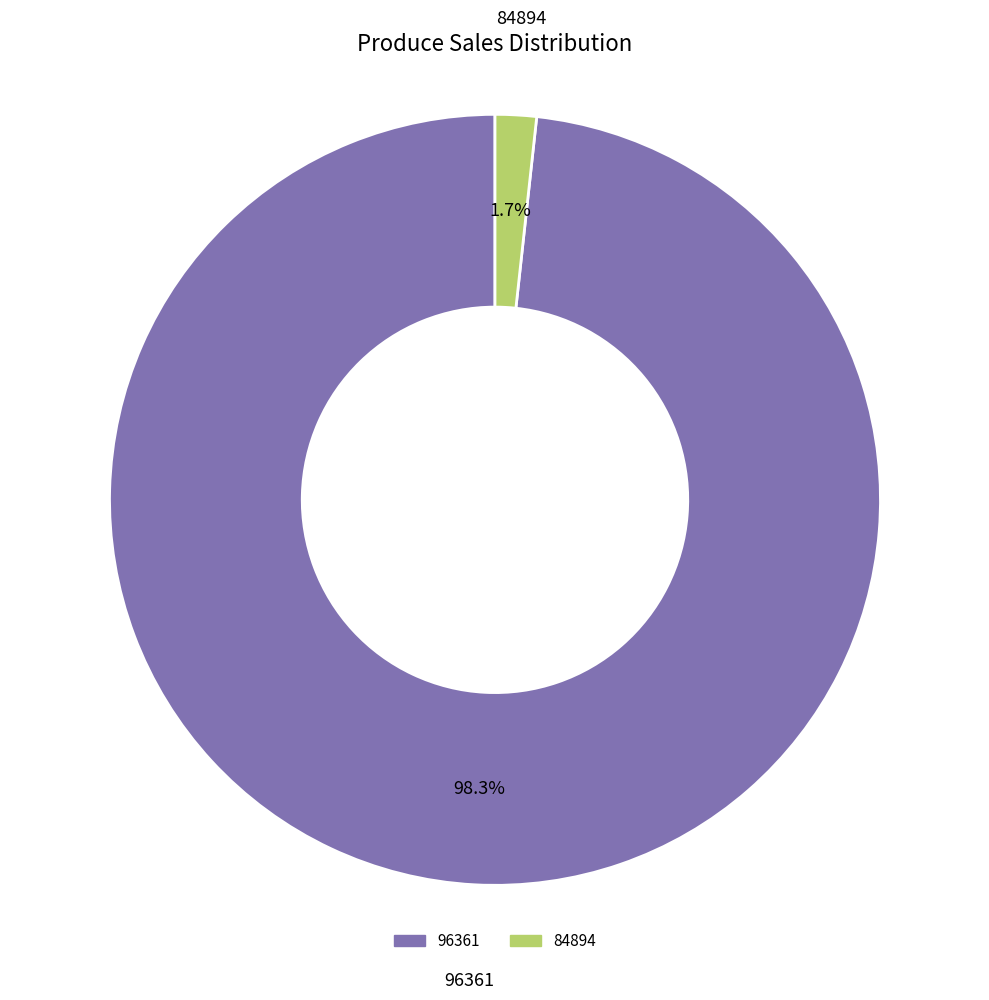

Does 96361 account for over 50% of the chart?

Yes